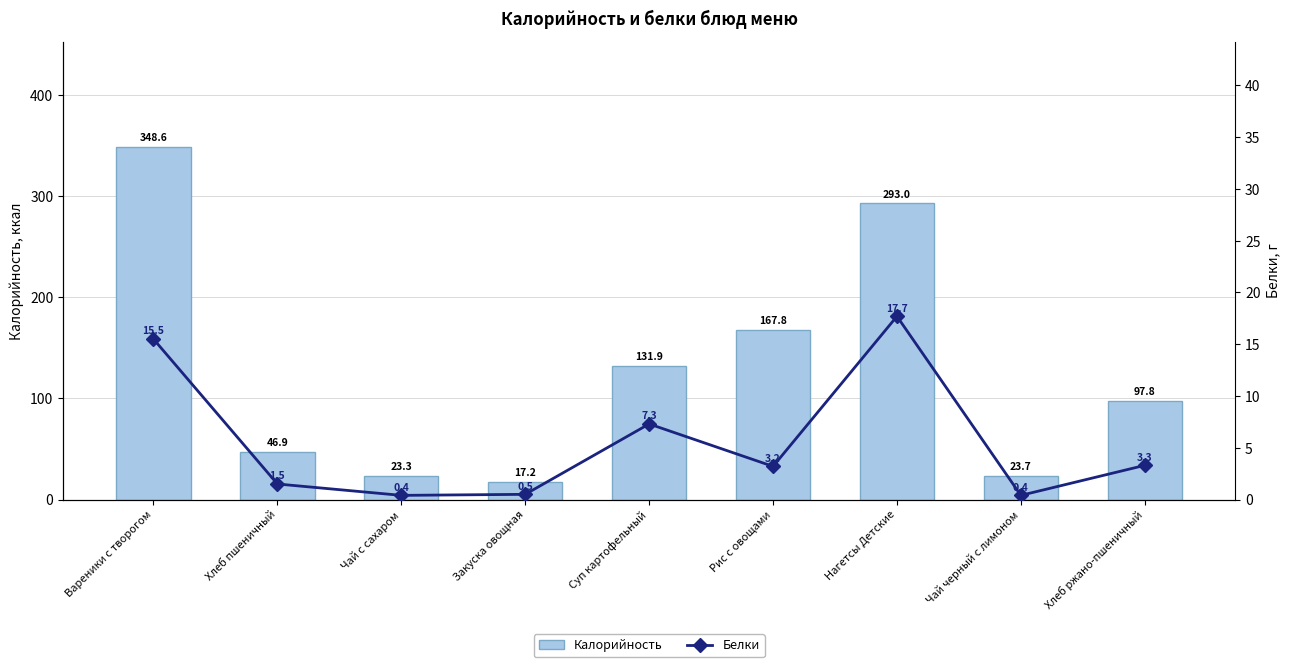

What is the difference between the maximum and minimum values in the Калорийность series?

331.4